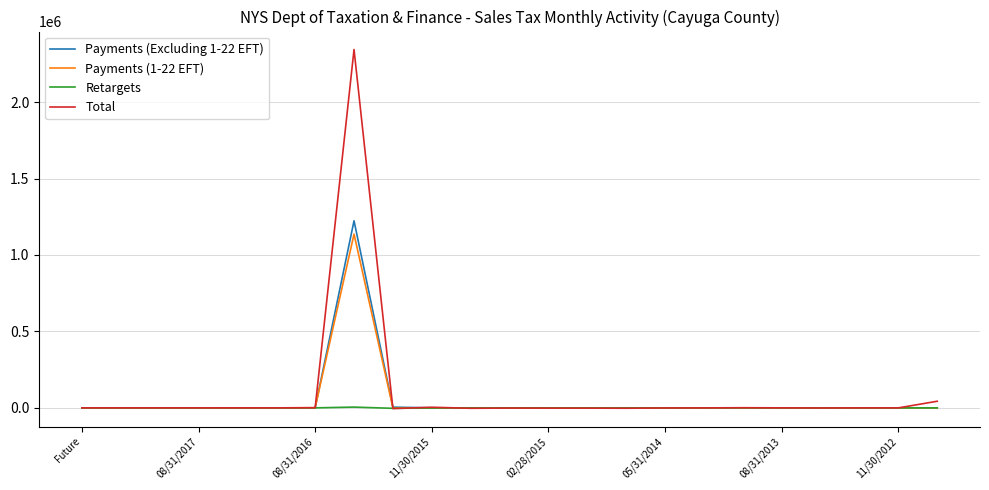

What is the maximum value shown in the chart?

2343662.8